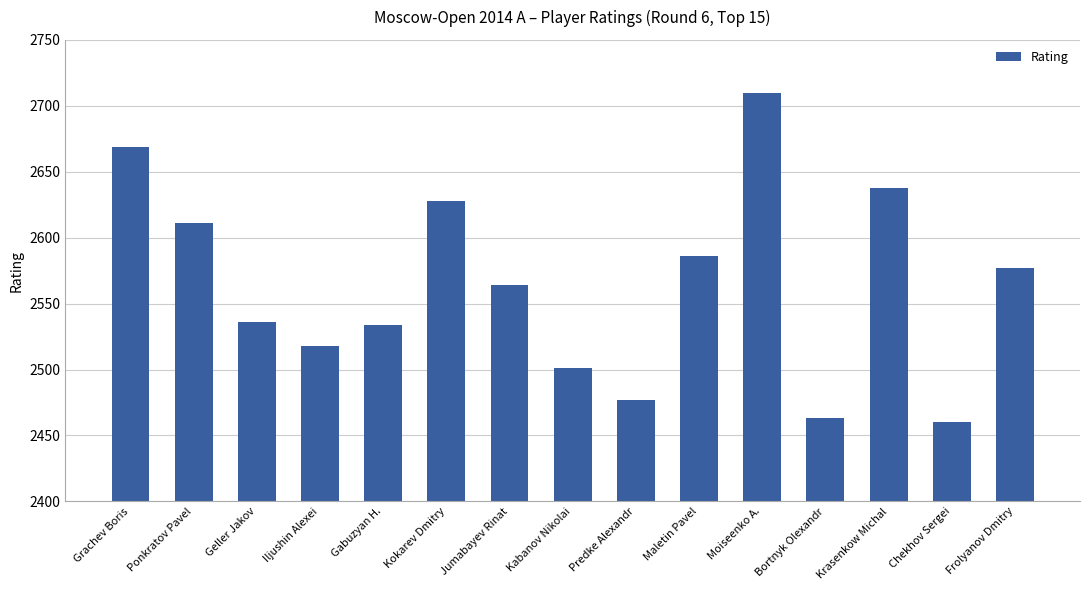

What is the sum of the values at Frolyanov Dmitry and Moiseenko A.?

5287